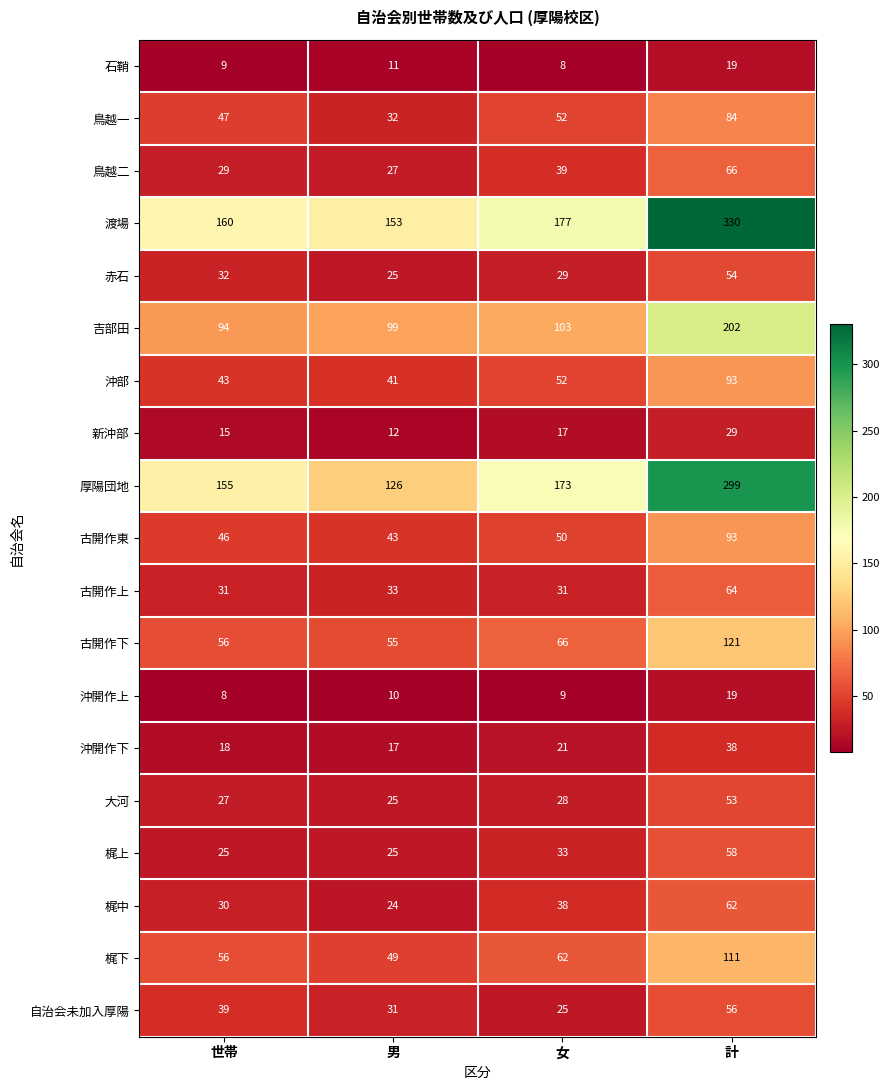

Rank the categories by 沖部 value from lowest to highest.

男, 世帯, 女, 計